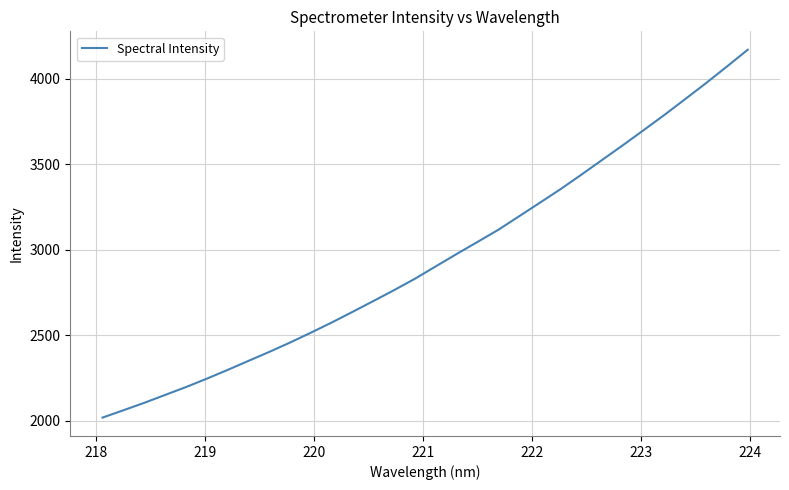

What is the sum of all values?

94318.4